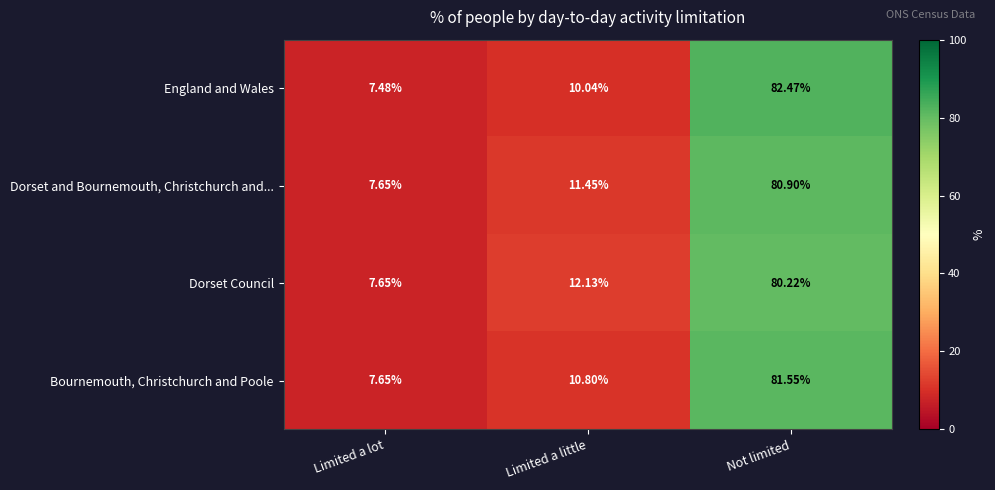

Which category has the lowest value in the Bournemouth, Christchurch and Poole series?

Limited a lot